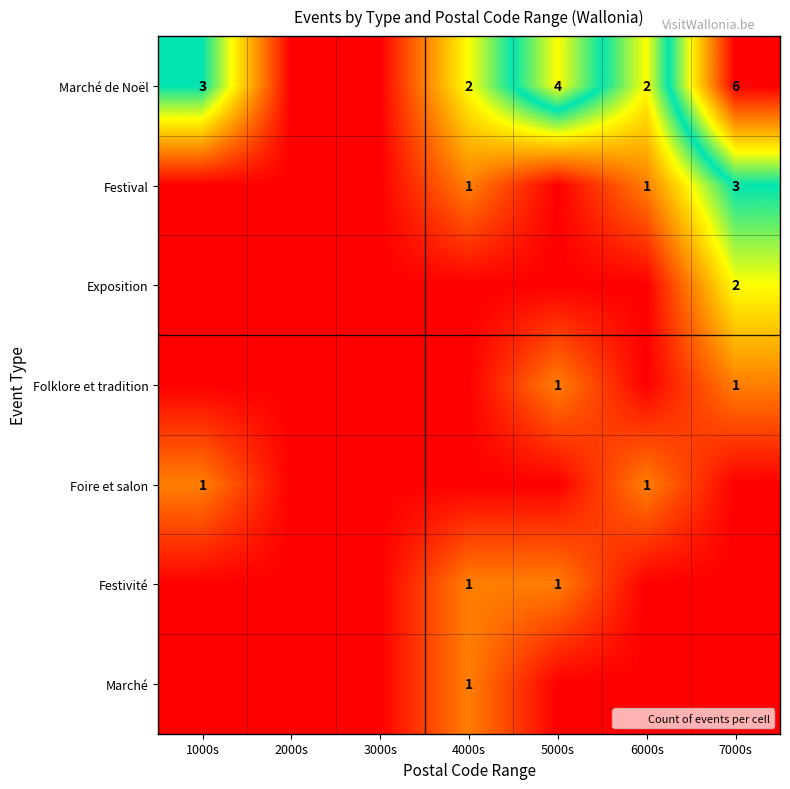

What is the spread (max minus min) of values at 4000s?

2